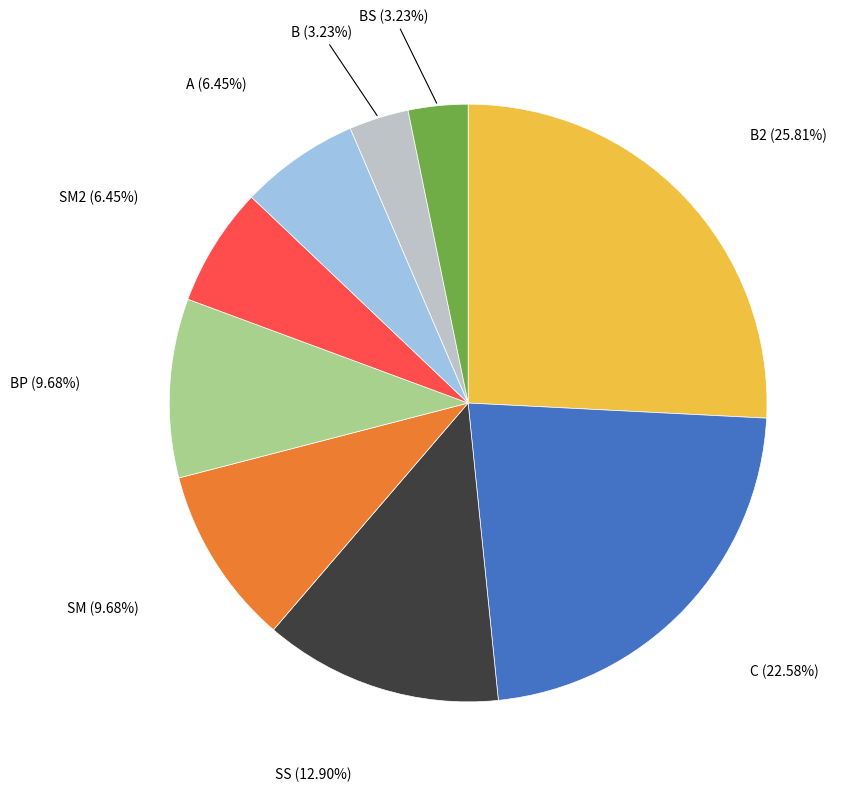

Is there any slice that represents more than half of the pie?

No